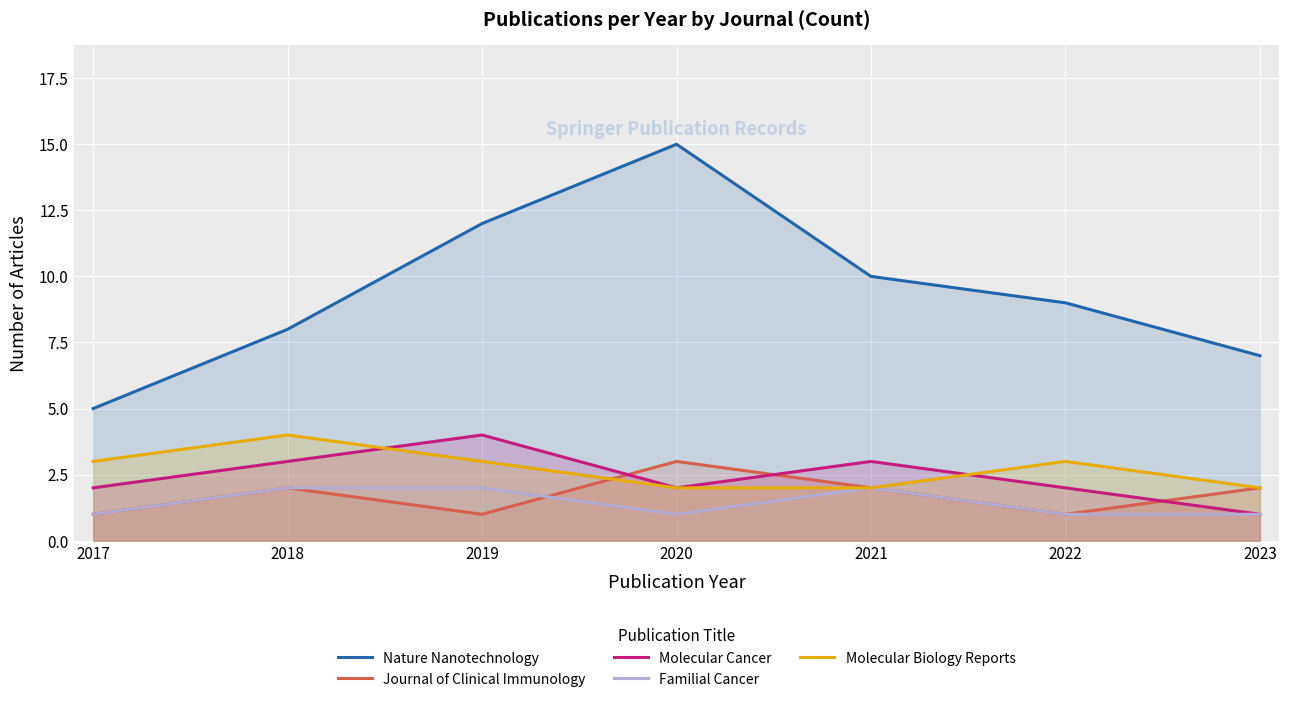

What is the value of the Journal of Clinical Immunology point at the 6th from the left?

1